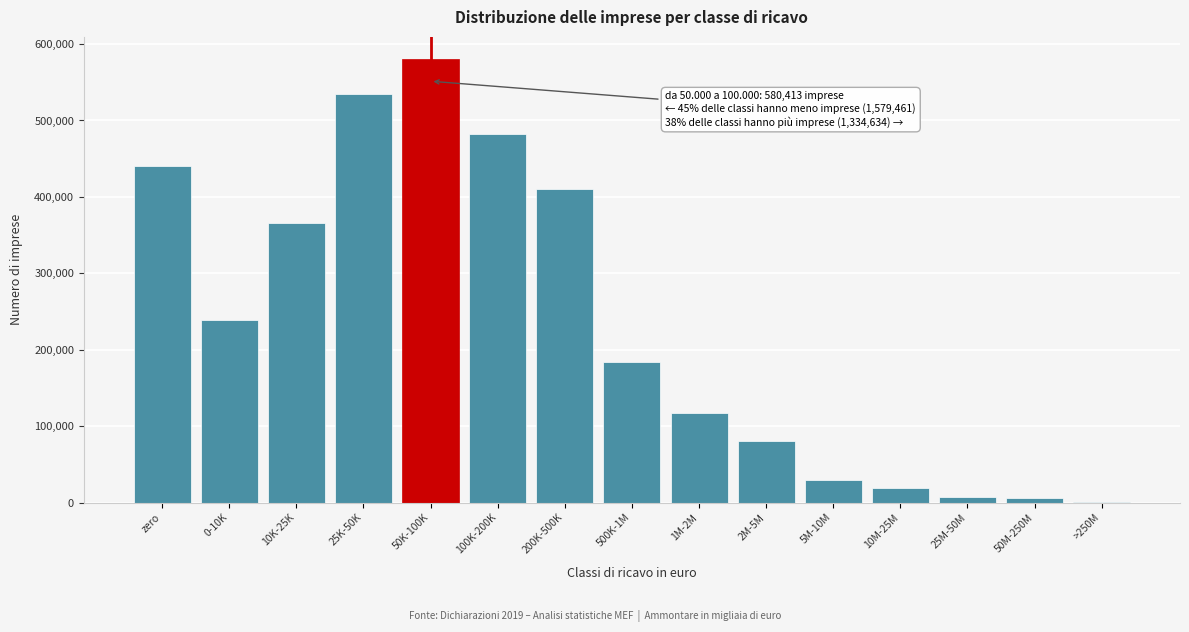

What is the sum of all values?

3494508